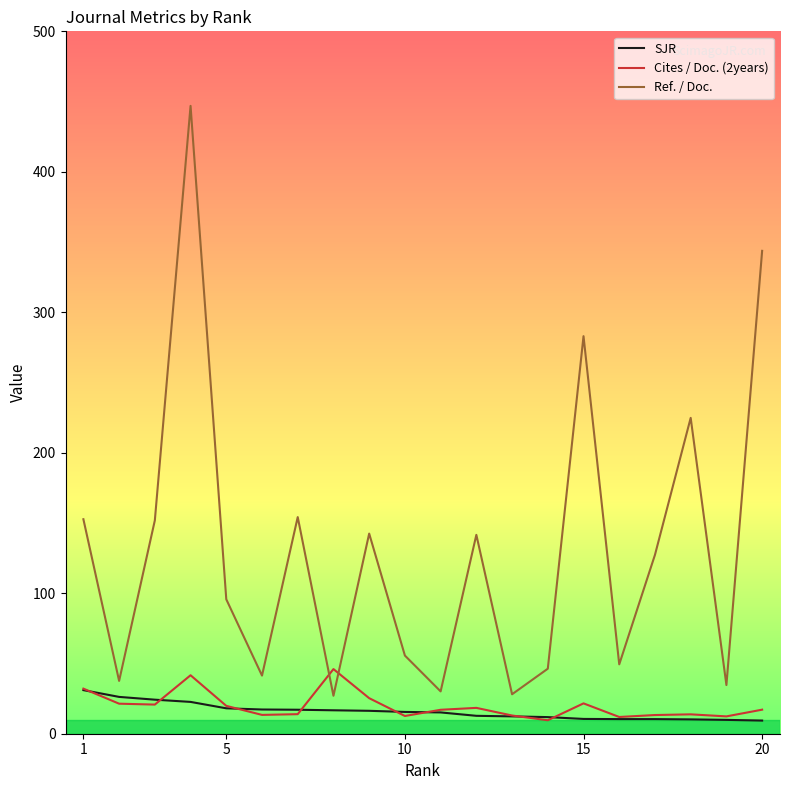

Which series has the largest range (max minus min)?

Ref. / Doc.